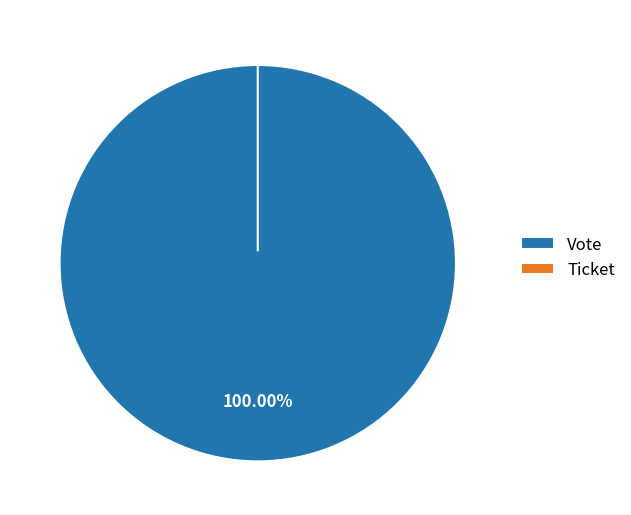

To the nearest percent, what is the combined percentage of Vote and Ticket?

100%